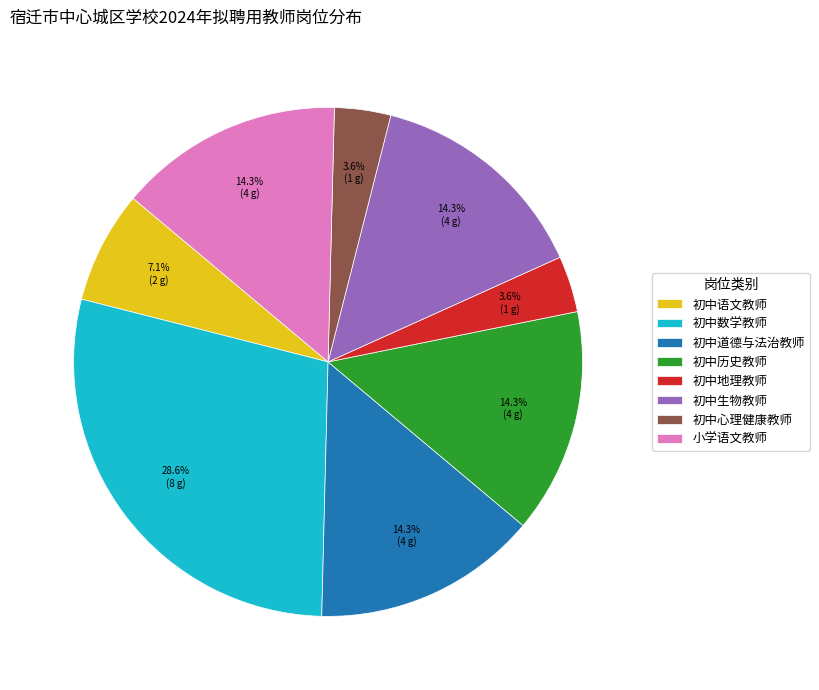

How many segments does this pie chart have?

8